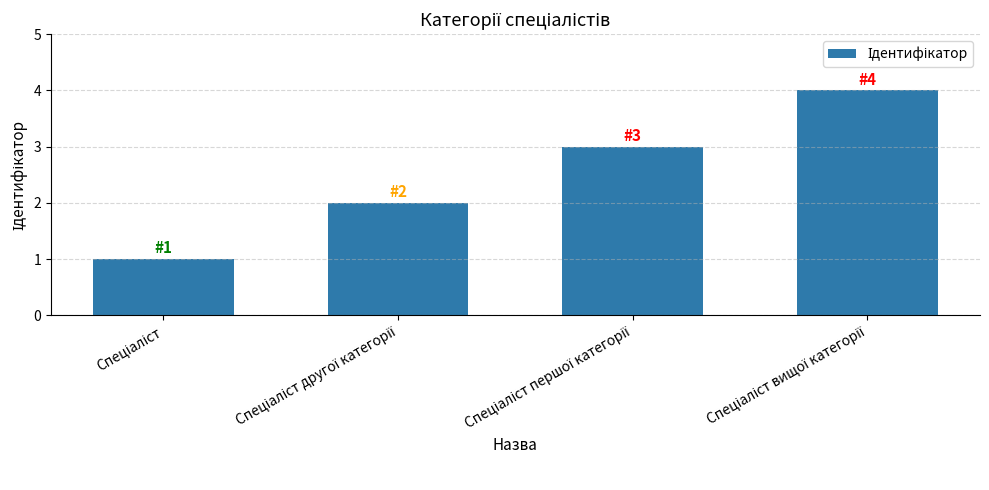

What is the sum of all values?

10